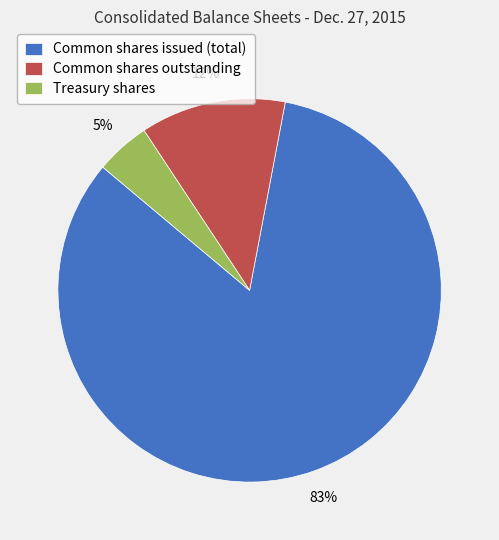

Is there any slice that represents more than half of the pie?

Yes